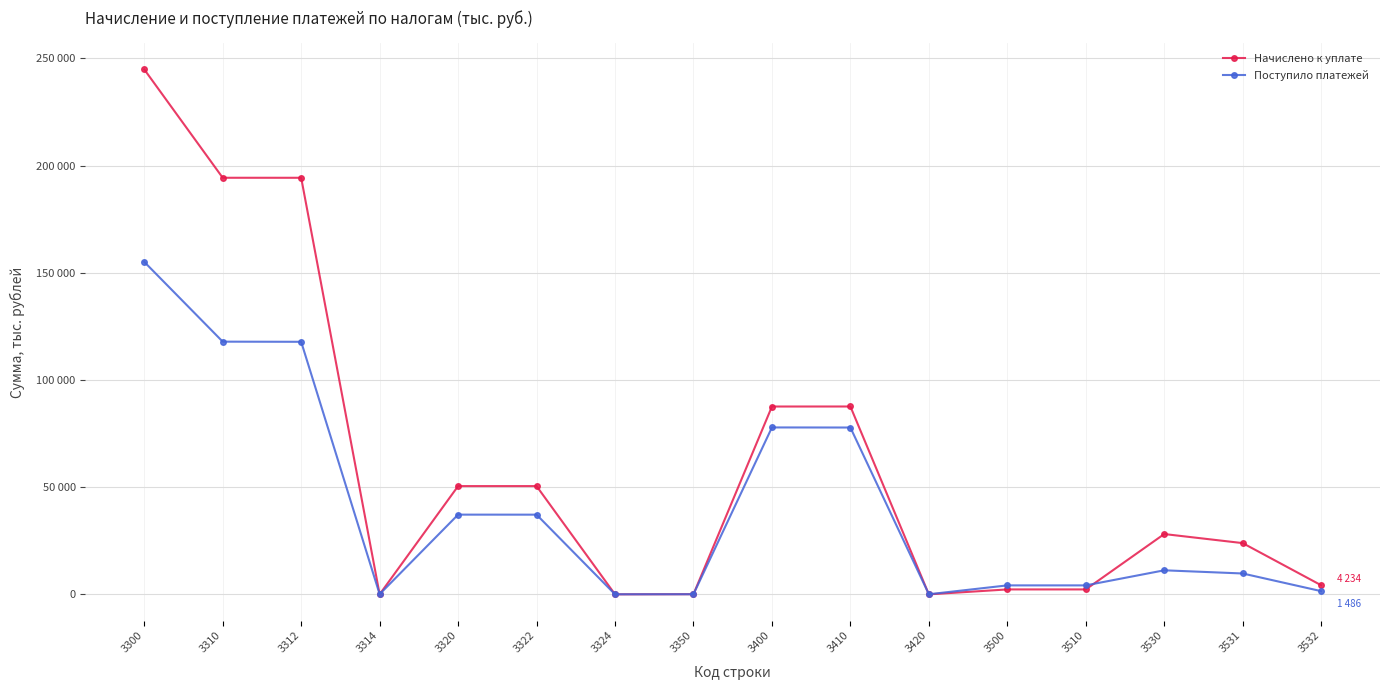

Reading right to left, transcribe all the data shown in this chart.

Начислено к уплате: 3532=4234	3531=23891	3530=28125	3510=2285	3500=2285	3420=-10	3410=87622	3400=87612	3350=60	3324=-1	3322=50490	3320=50489	3314=5	3312=194321	3310=194326	3300=244875
Поступило платежей: 3532=1486	3531=9722	3530=11208	3510=4171	3500=4171	3420=41	3410=77812	3400=77853	3350=42	3324=11	3322=37165	3320=37176	3314=65	3312=117806	3310=117871	3300=155089